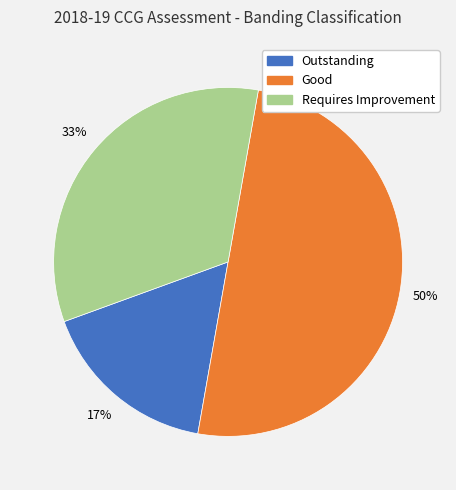

To the nearest percent, what is the average slice percentage?

33%